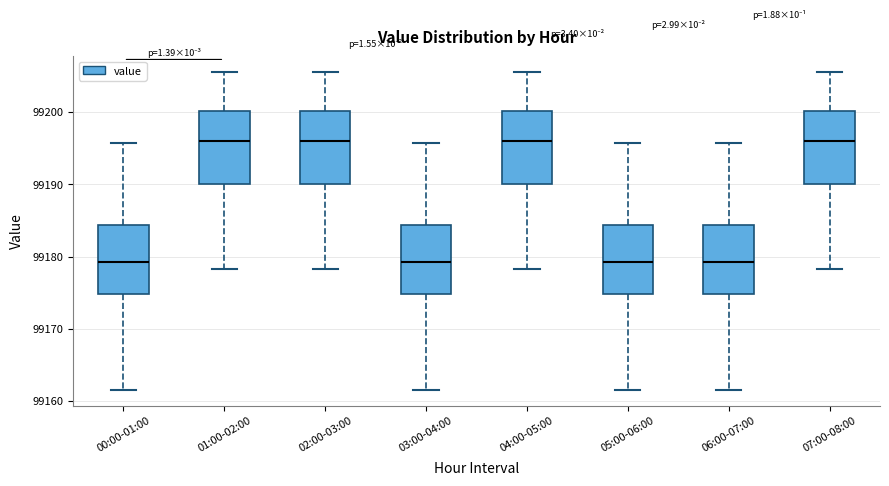

Where does the median line of the box for 07:00-08:00 sit on the y-axis? The values are not printed on the chart, so give them approximately, as read against the axis.

99196